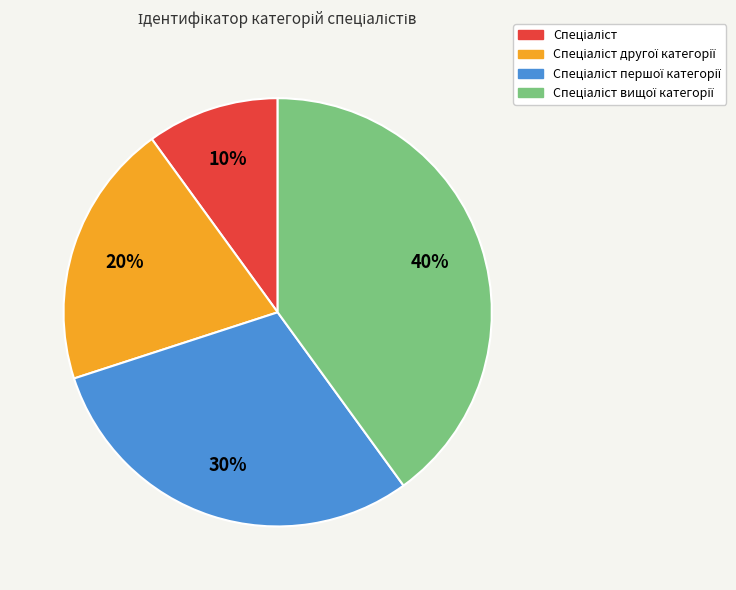

Is there a majority slice in this chart?

No